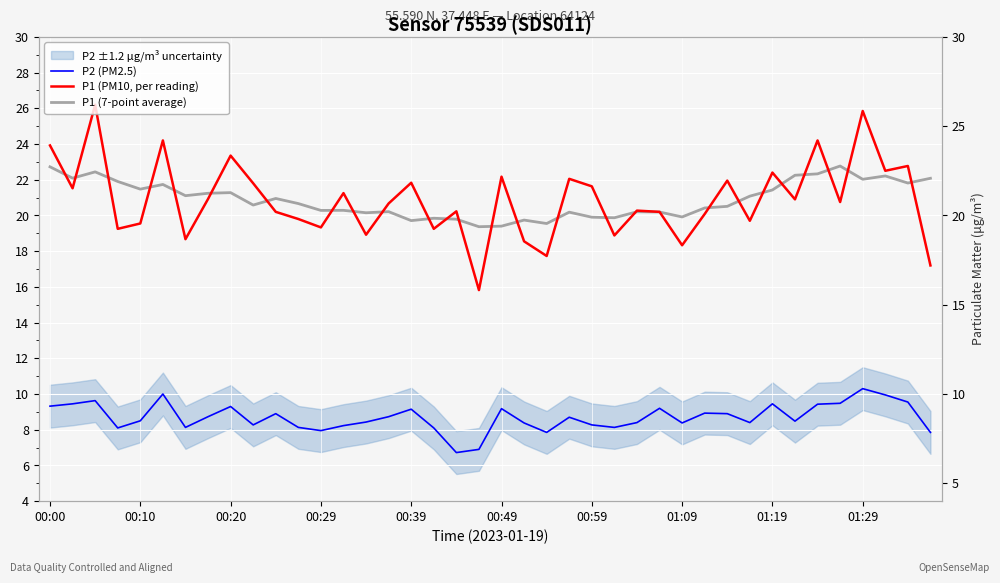

How many data points in P2 (PM2.5) are above 8?

35